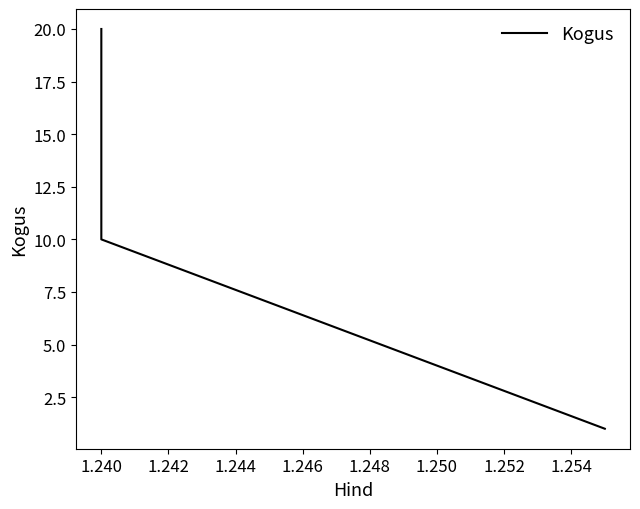

What is the value of the 2nd point from the left?

10